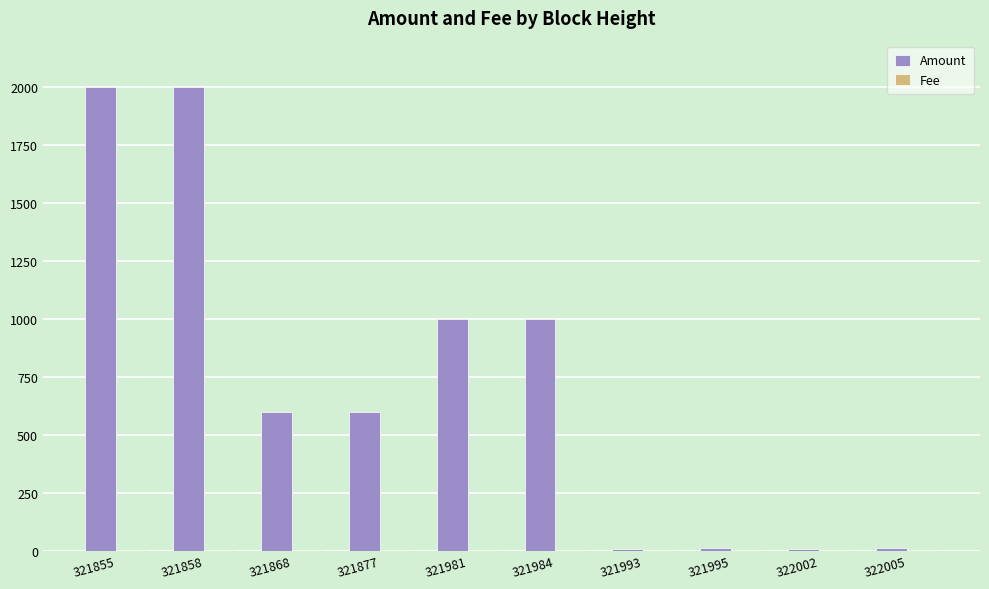

What is the maximum value for Amount?

2000